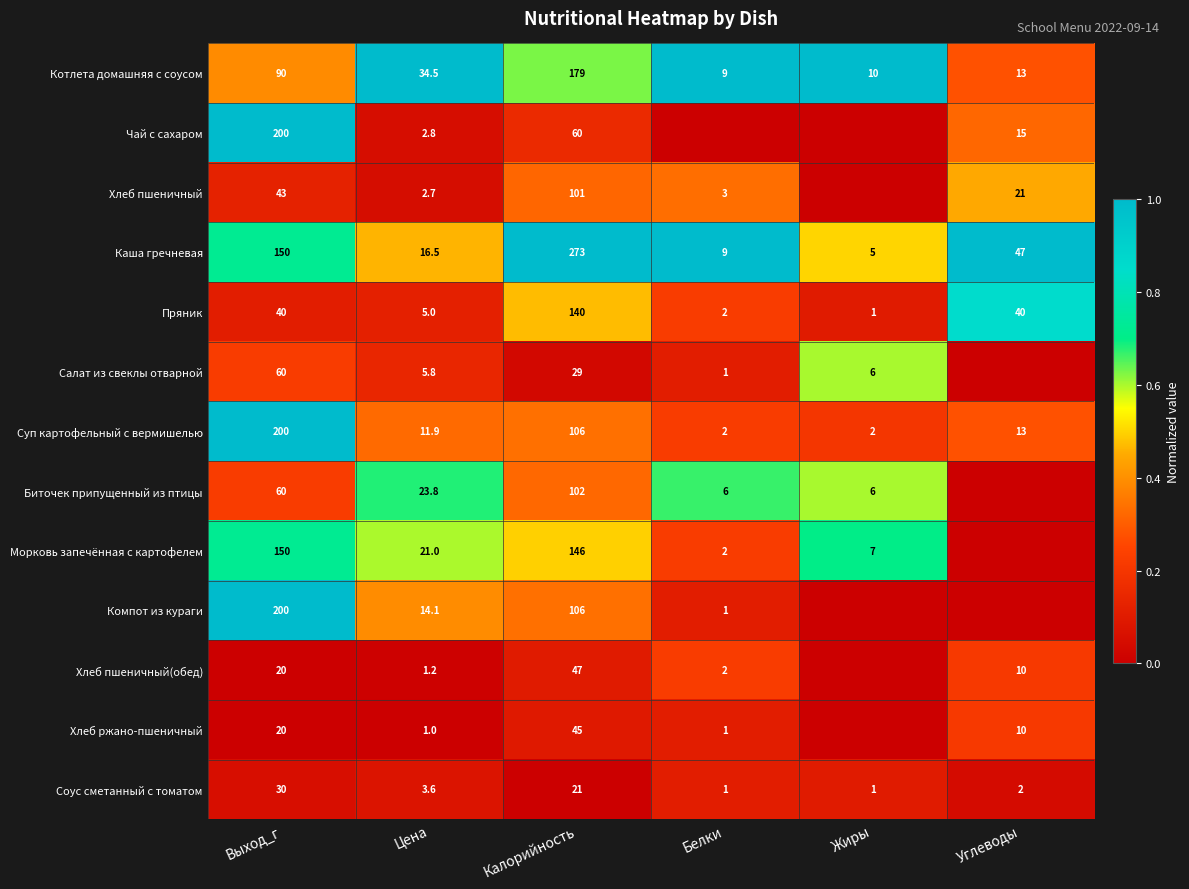

What is the difference between the Биточек припущенный из птицы values at Цена and Калорийность?

78.2